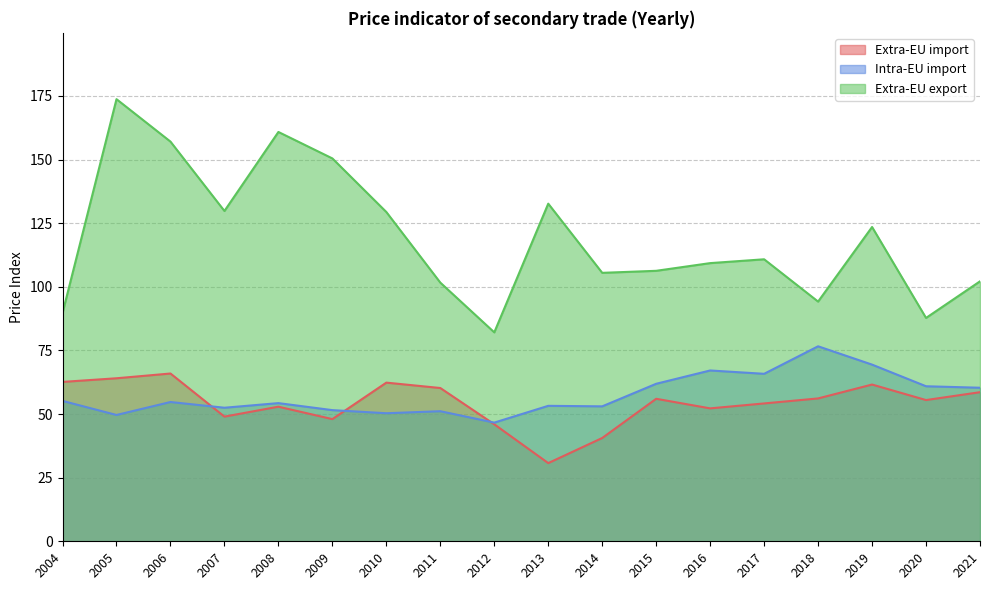

Where does the Intra-EU import series first go above 54?

2004